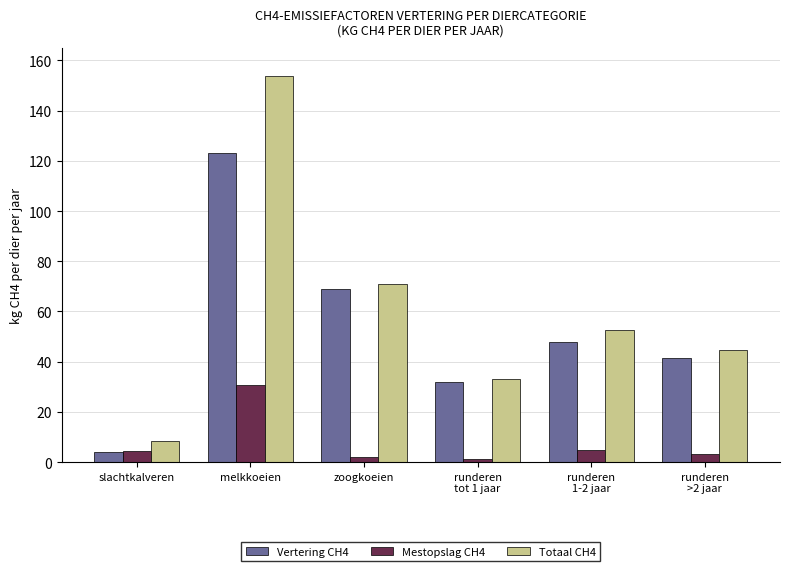

Which category has the highest value across all series?

melkkoeien